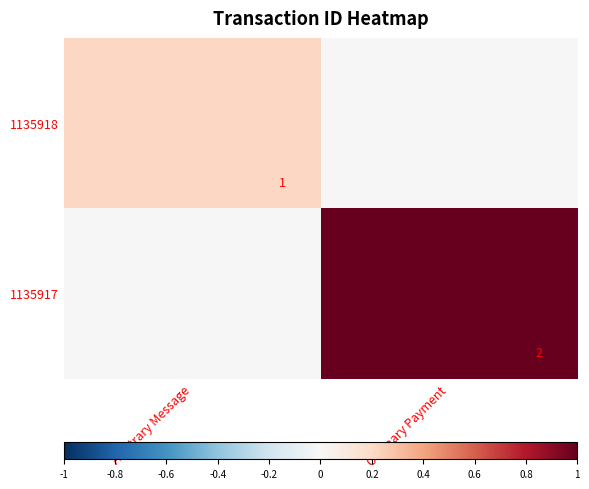

True or false: 1135917 has a value of 2 at Ordinary Payment.

True